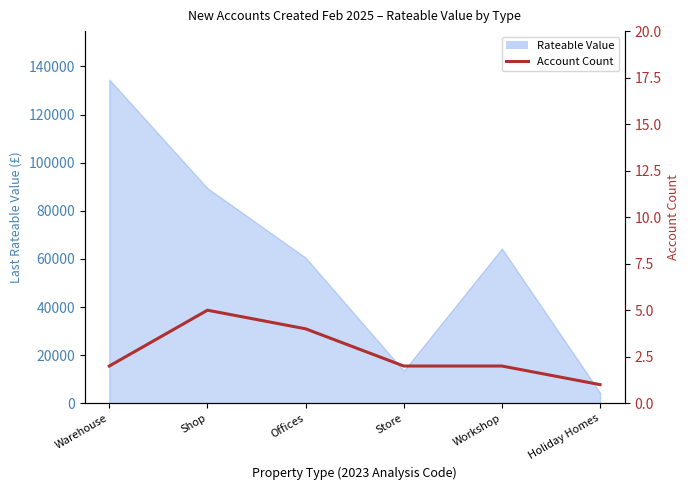

The value at Holiday Homes is 0. True or false?

False